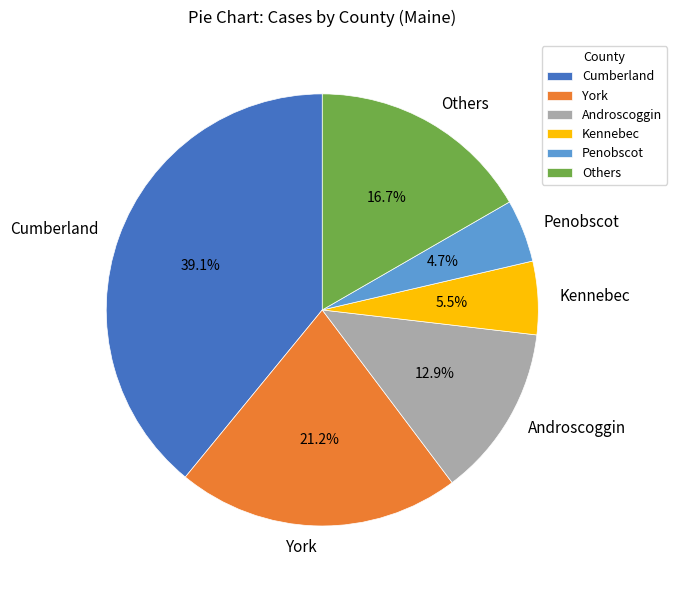

Combined, do Kennebec and Cumberland account for over 50%?

No